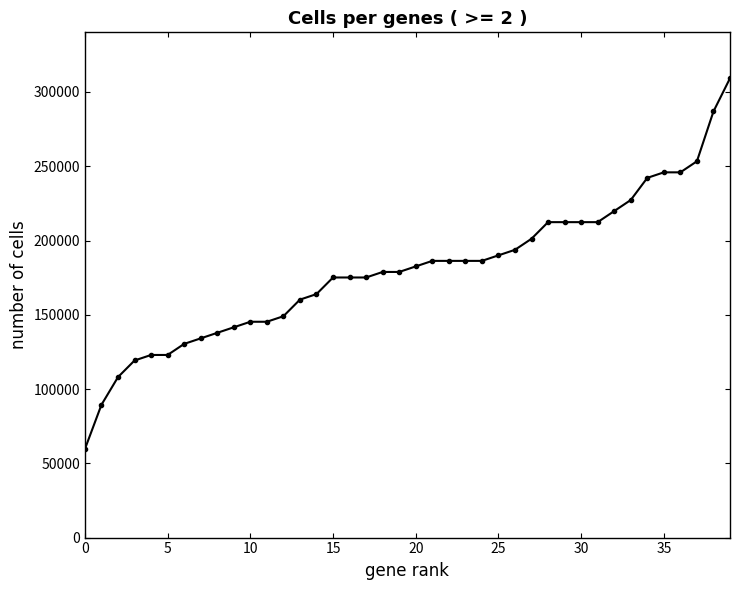

What is the greatest value displayed?

309242.7